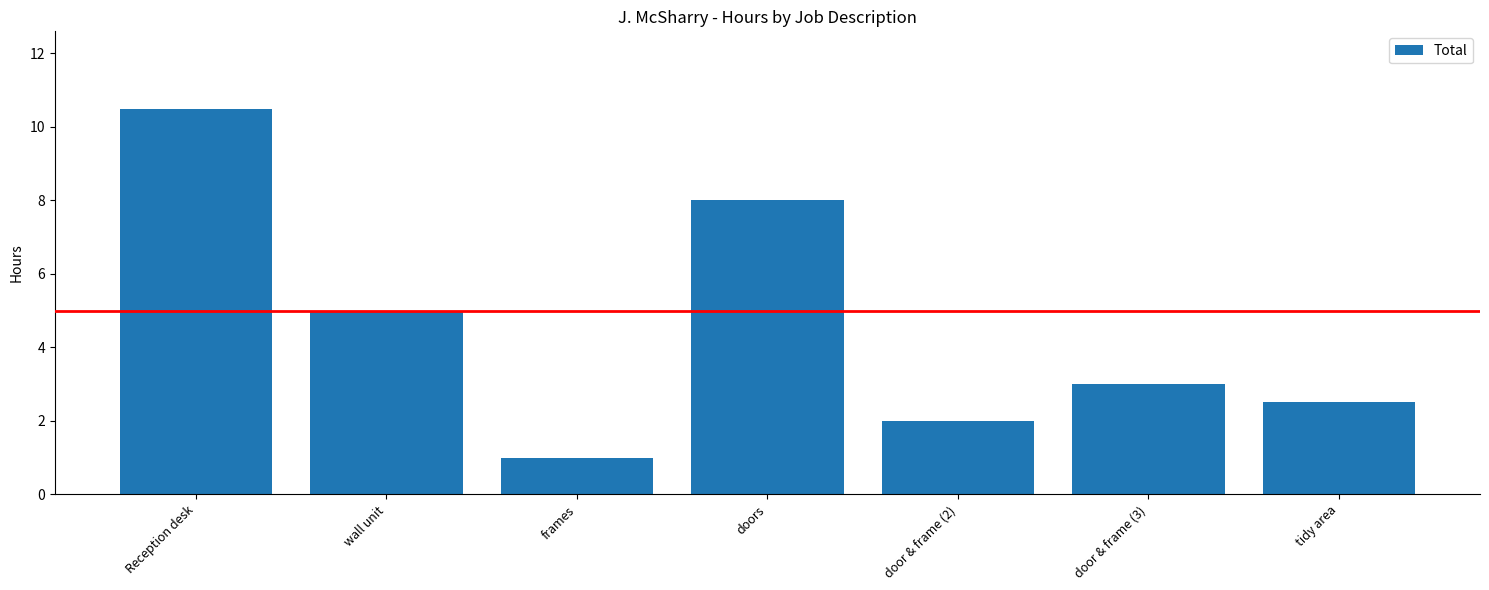

What is the difference between the maximum and minimum values?

9.5